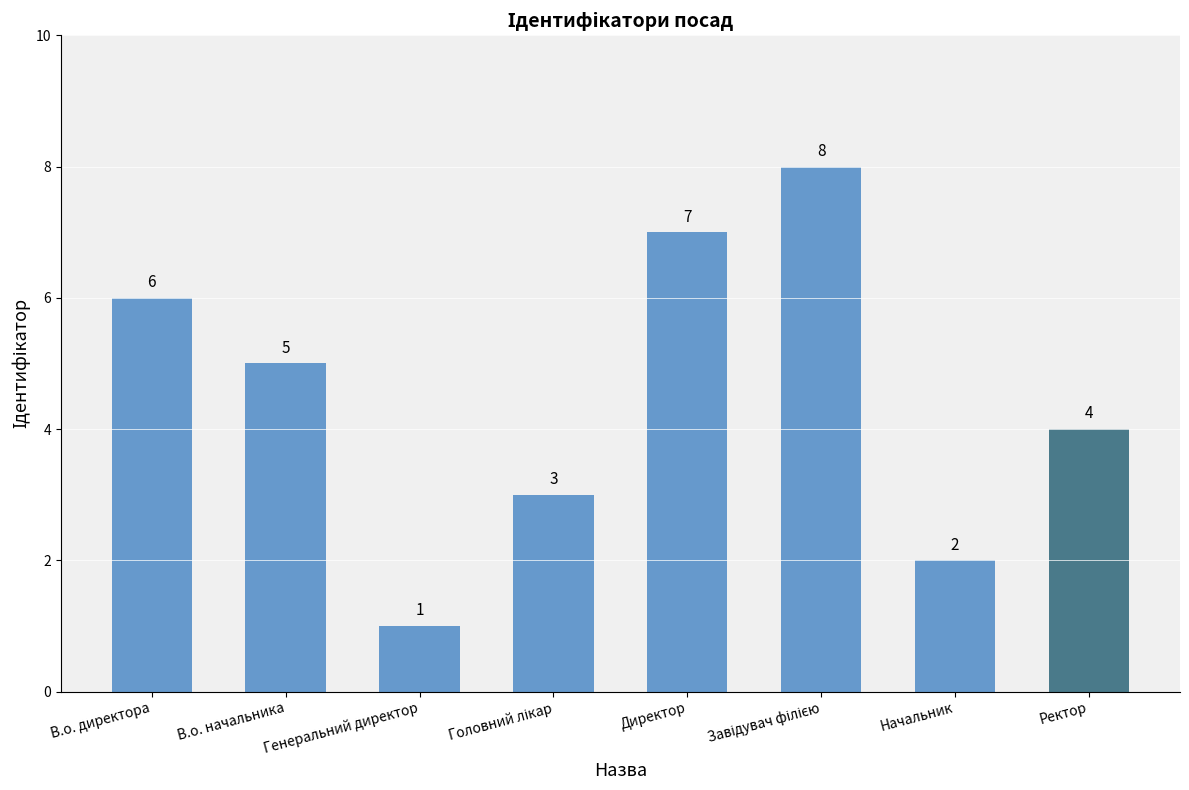

What is the change in value from Генеральний директор to Ректор?

+3